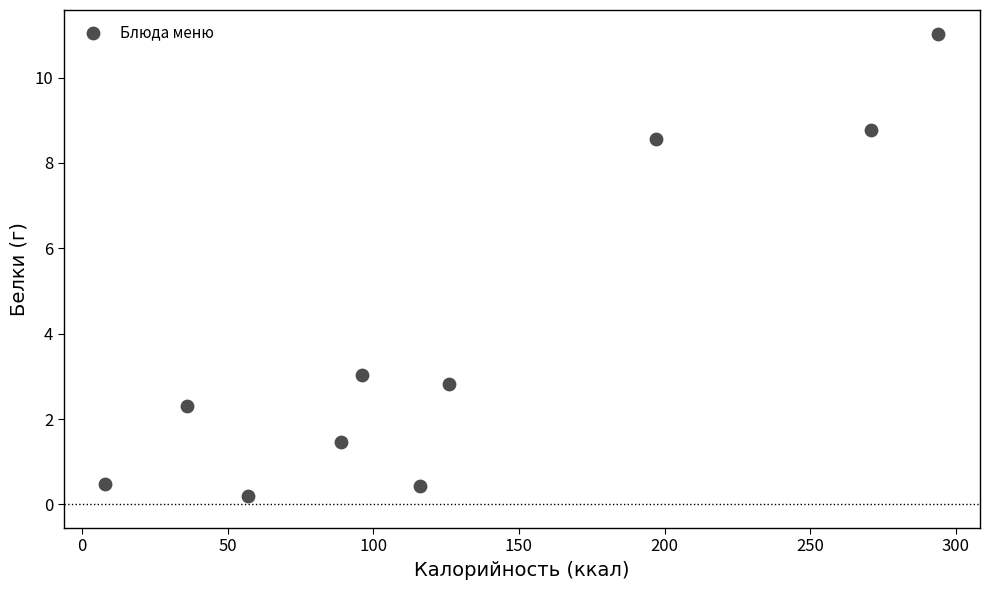

What Y value in the scatter plot is closest to 5?

3.0